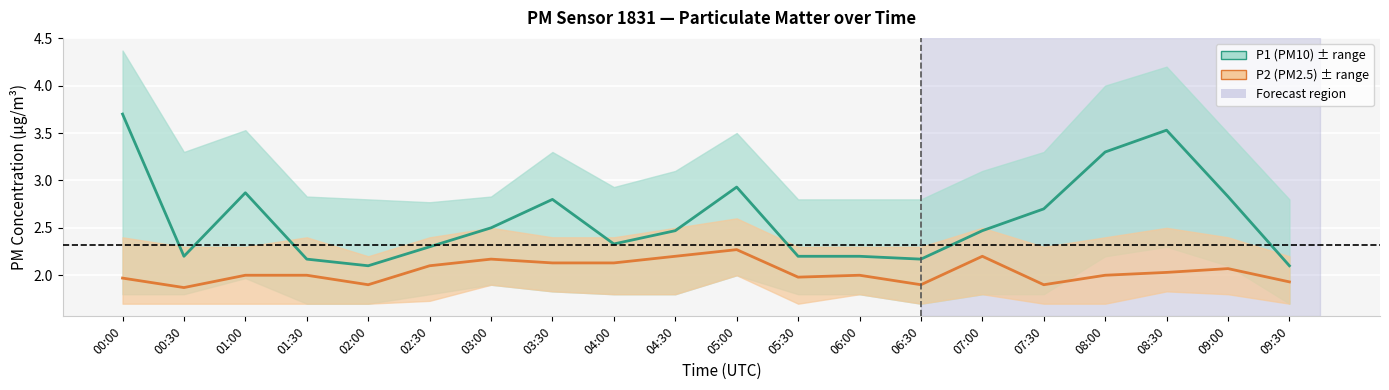

True or false: P1 (PM10) and P2 (PM2.5) intersect in this chart.

False